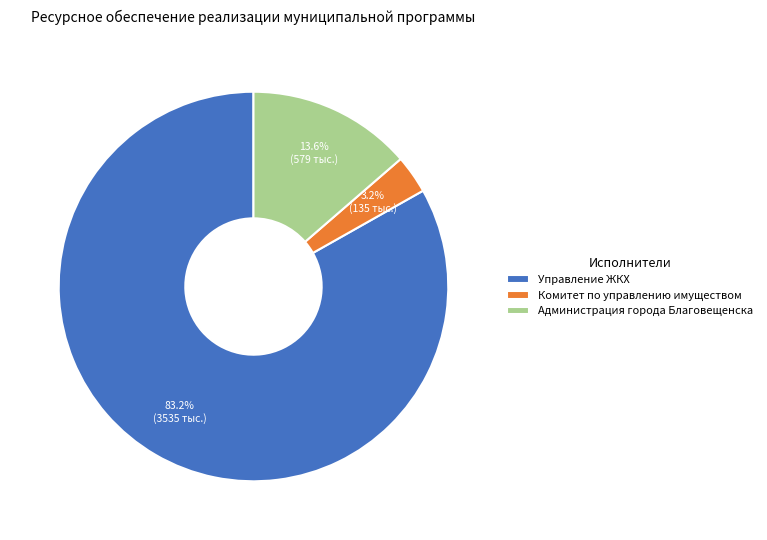

How many segments does this pie chart have?

3